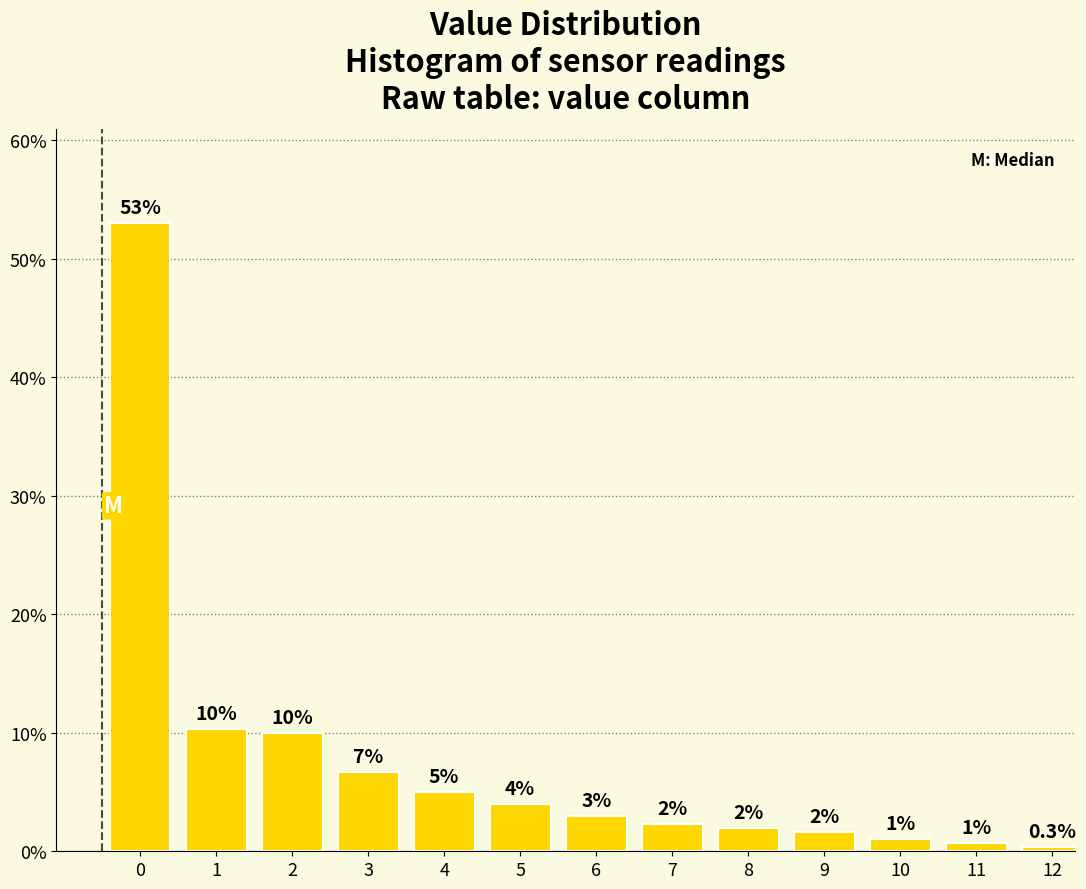

What is the difference between the second highest and minimum values?

10.0